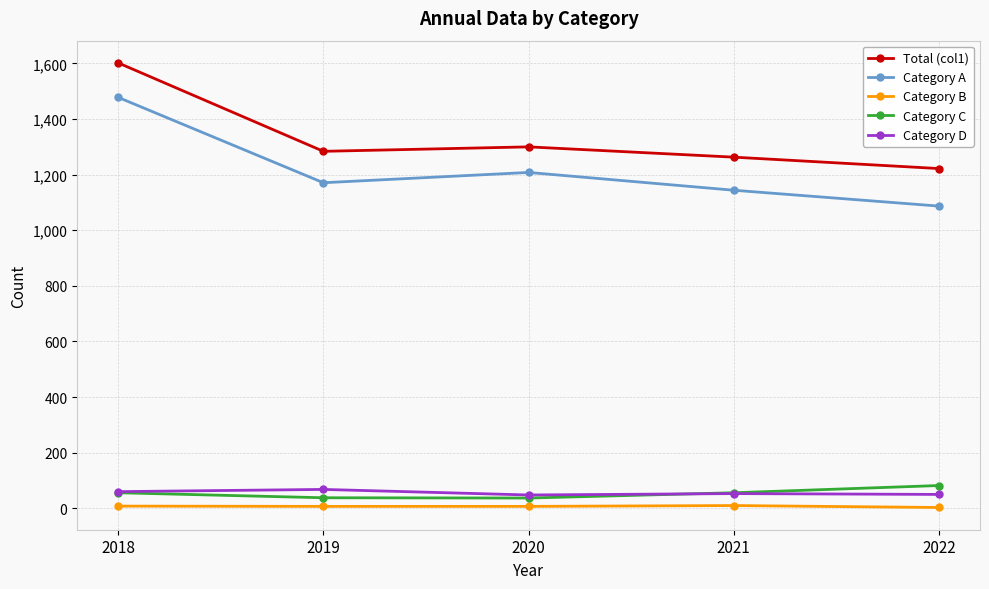

What is the value of the Category D point at the 2nd from the left?

68